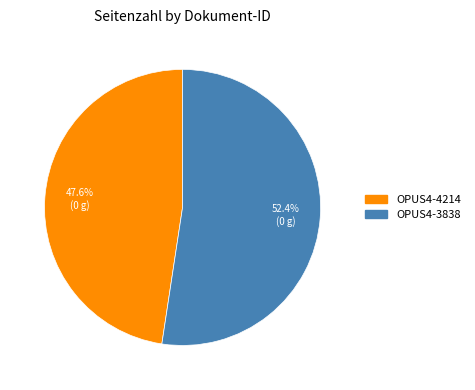

Is it true that OPUS4-4214 is 57% of the pie?

False